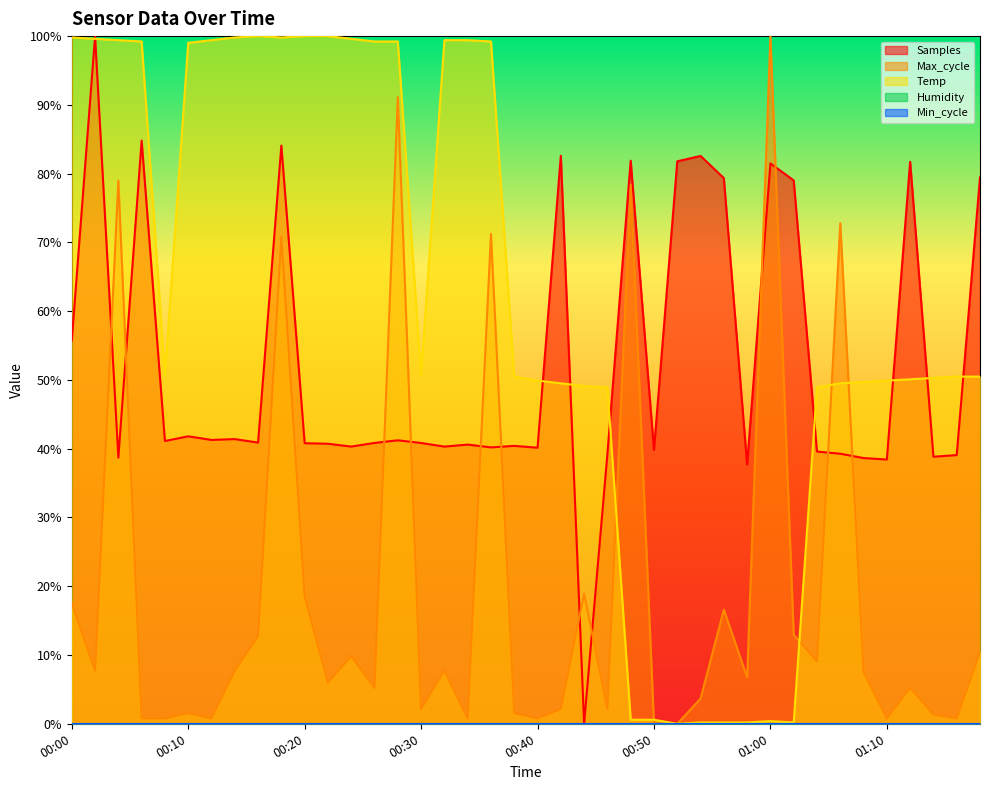

What is the total value across all series at 00:04?

2.2